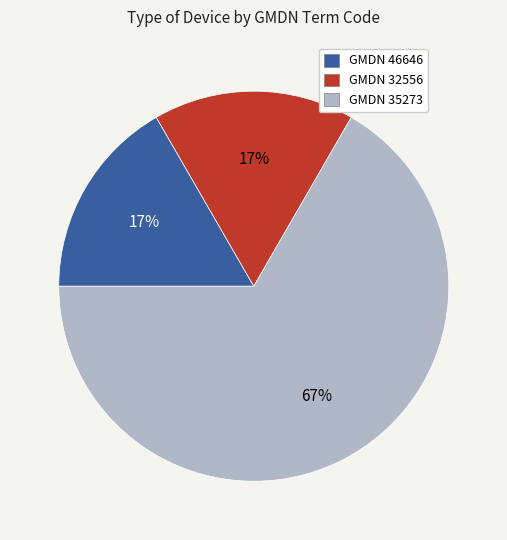

To the nearest percent, what is the difference between the largest and smallest slice percentages?

50%